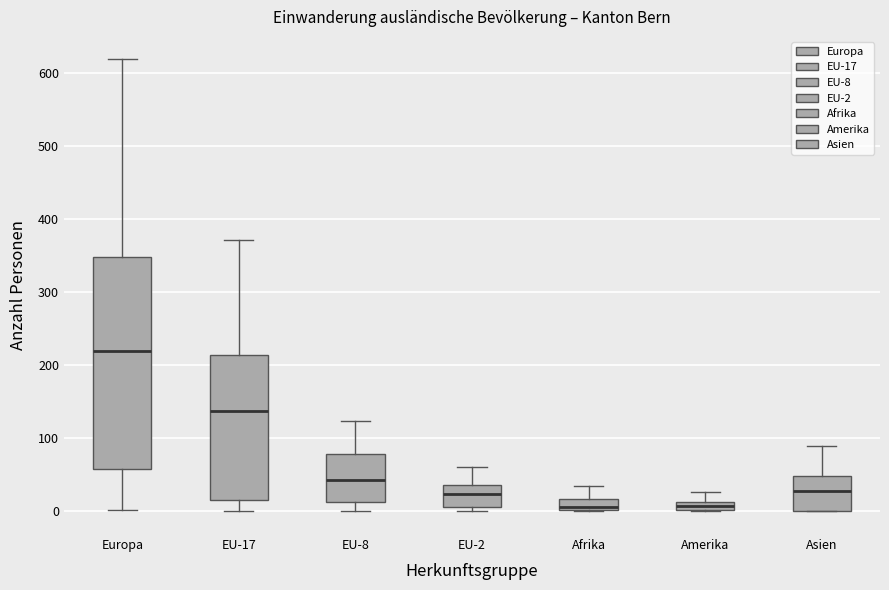

Comparing the boxes themselves (not the whiskers), which one is the tallest?

Europa